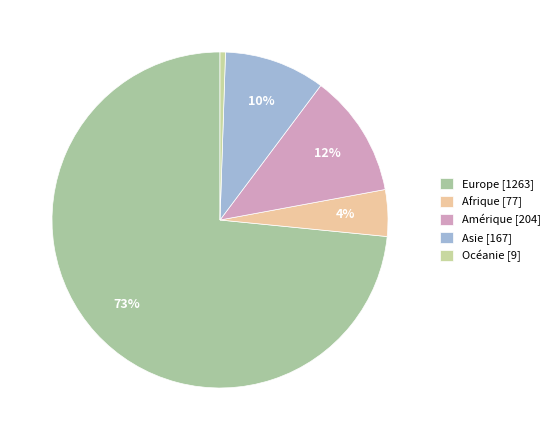

To the nearest percent, what is the difference between the Asie and Océanie slice percentages?

9%